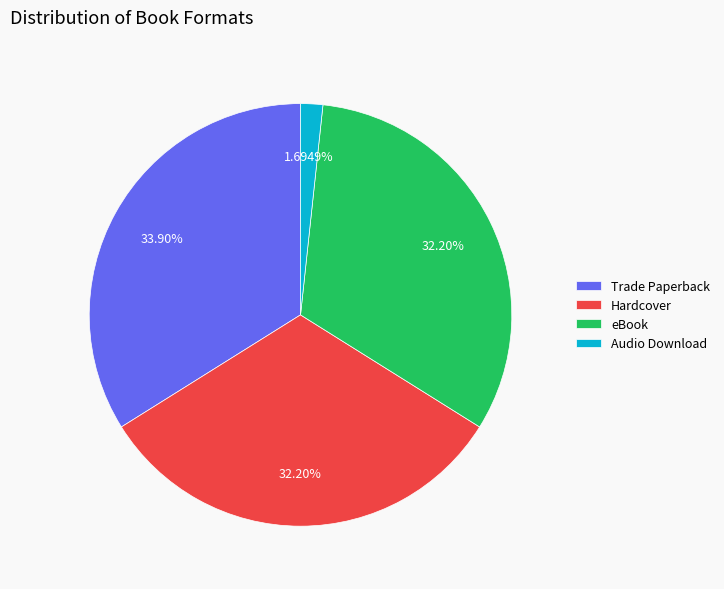

To the nearest percent, what is the difference between the largest and smallest slice percentages?

32%